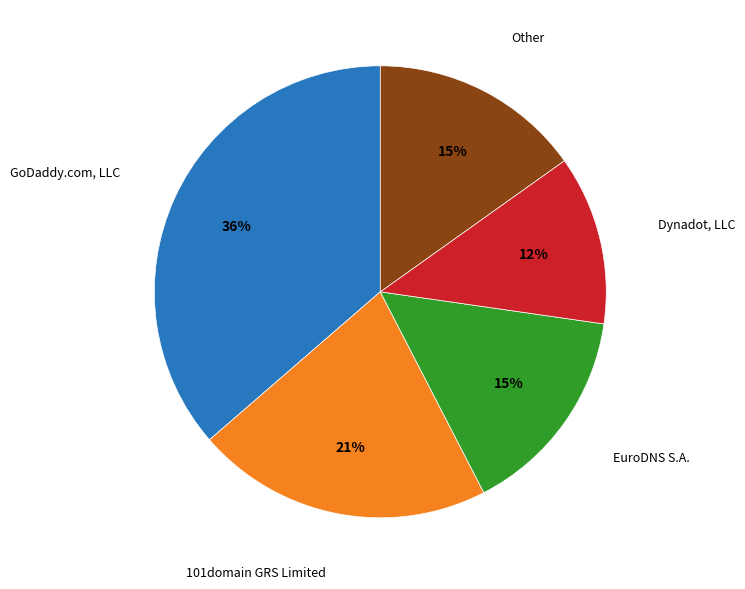

To the nearest percent, what is the average slice percentage?

20%